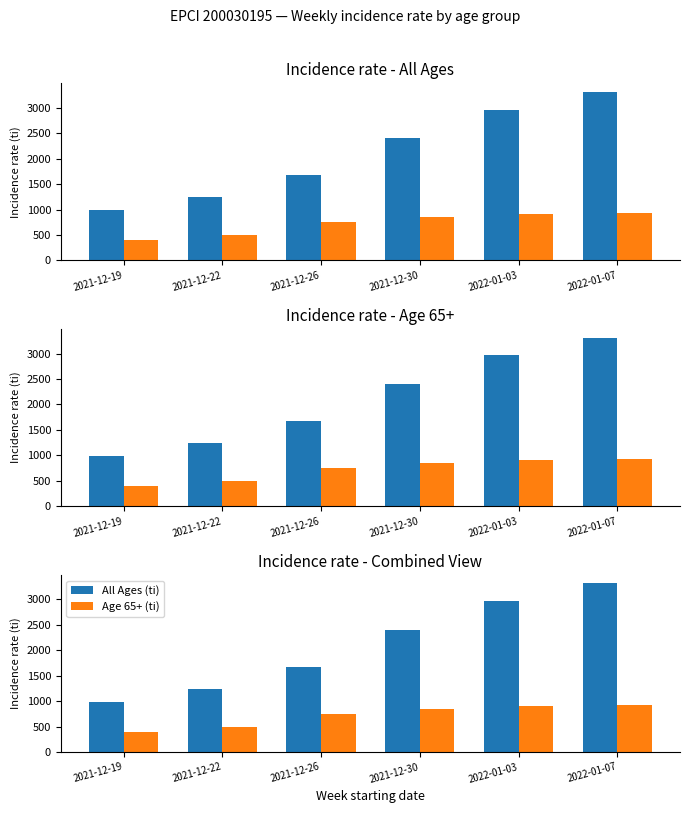

Which category has the lowest value across all series?

2021-12-19